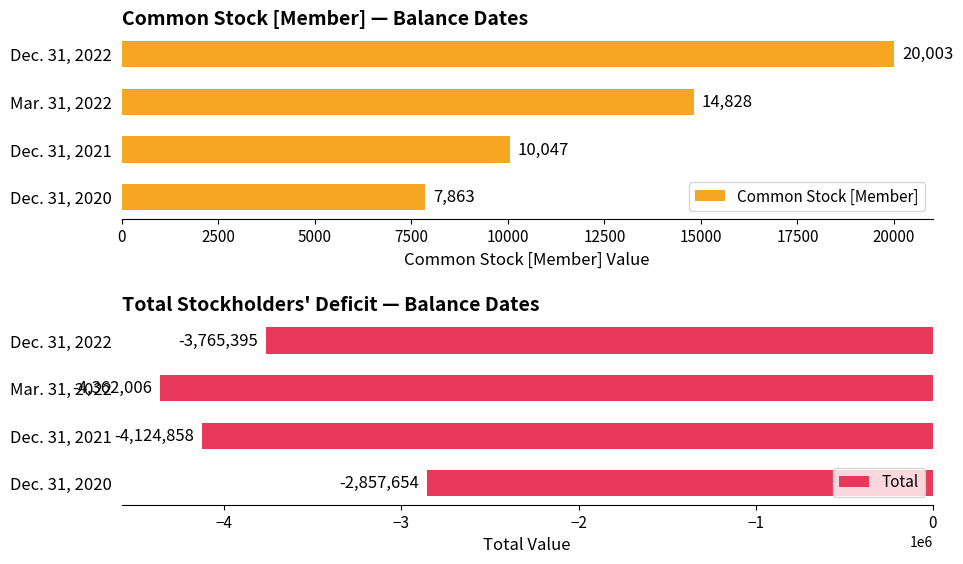

What is the difference between the maximum and minimum values in the Common Stock [Member] series?

12140